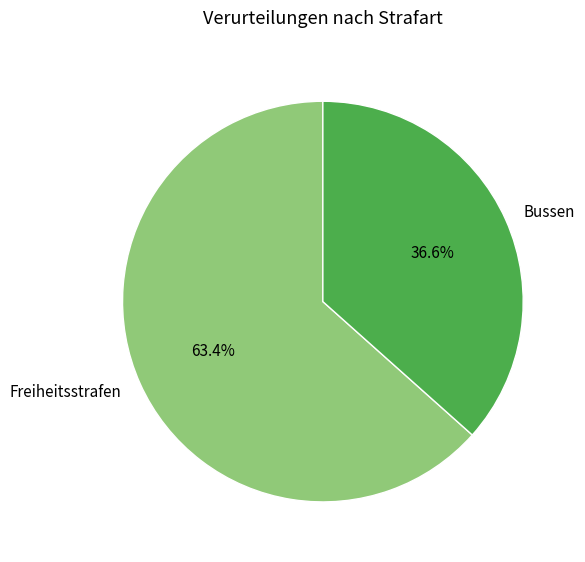

How much of the chart is everything except Freiheitsstrafen?

36.6%